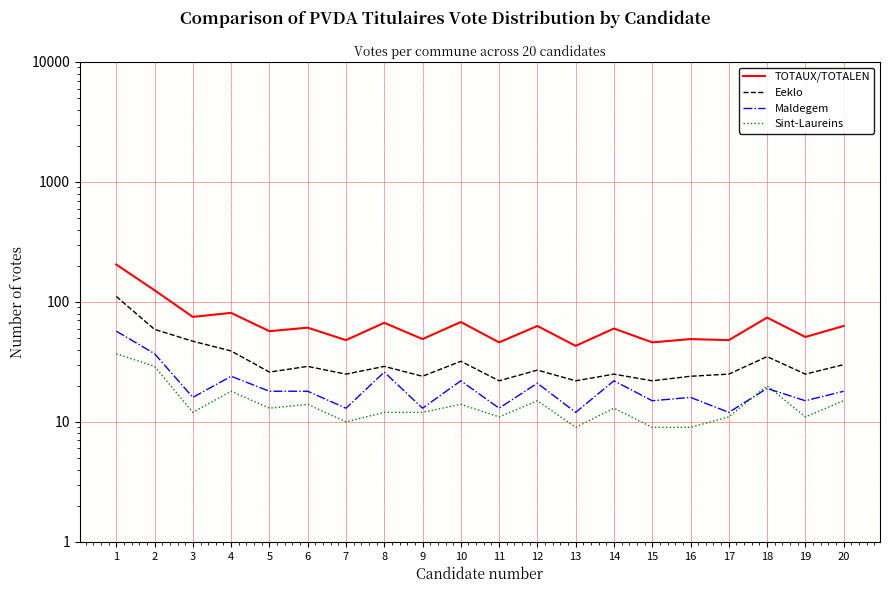

True or false: Eeklo and Sint-Laureins intersect in this chart.

False